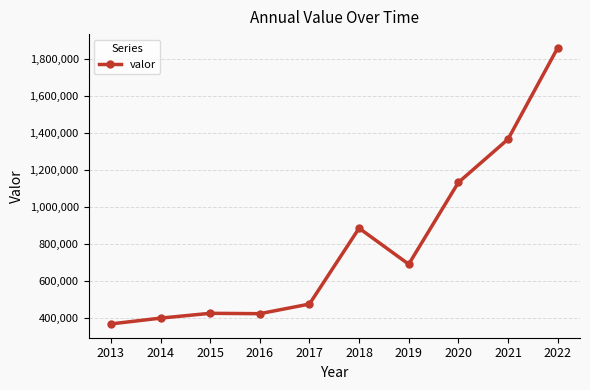

What is the difference between the values at 2016 and 2017?

51952